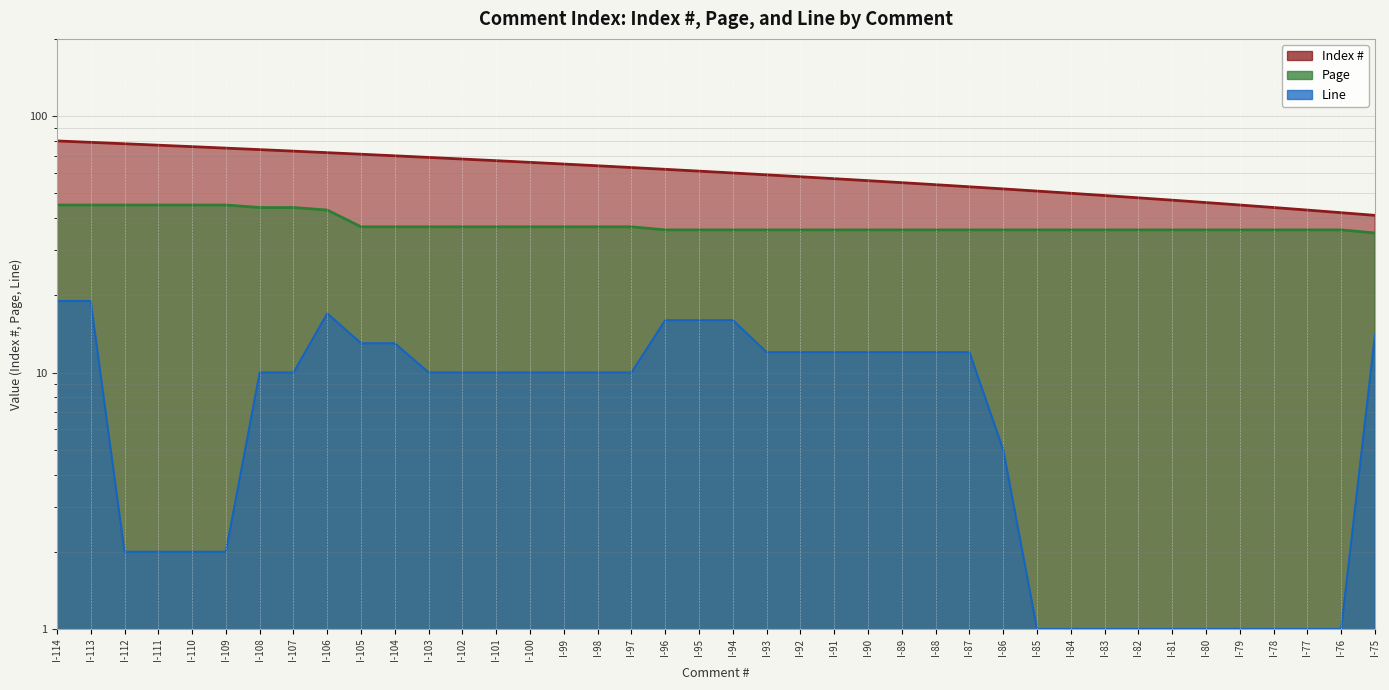

True or false: Line and Index # cross at least once.

False